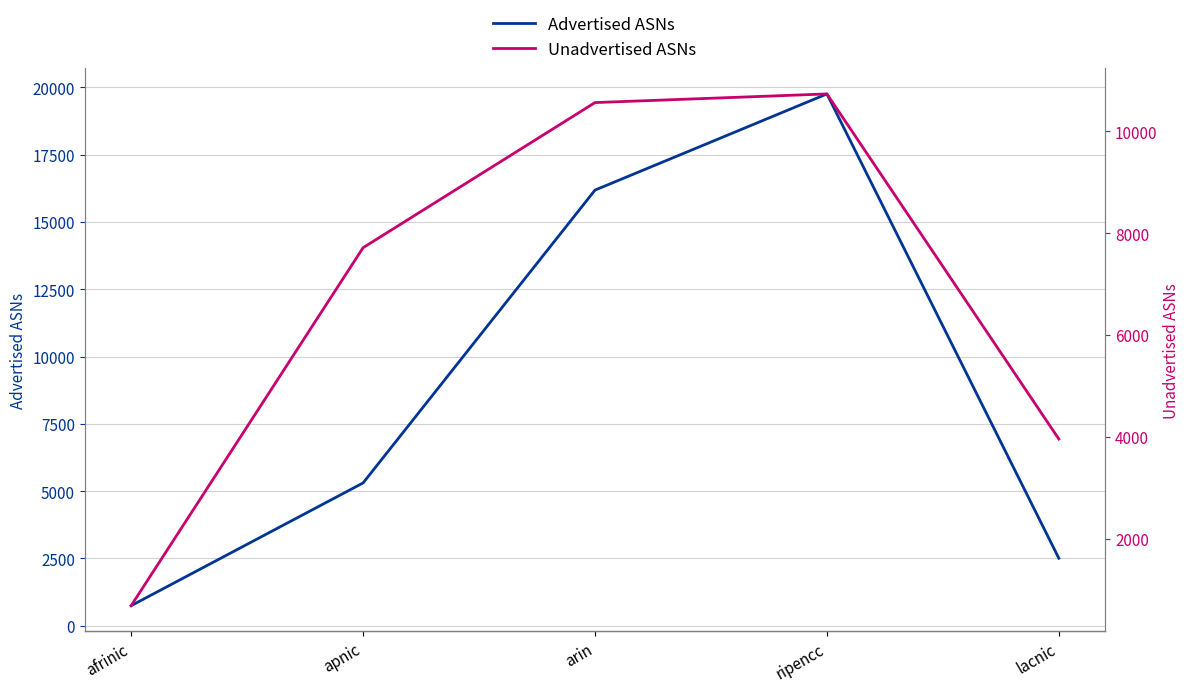

At which category does Advertised ASNs reach its first local peak?

ripencc